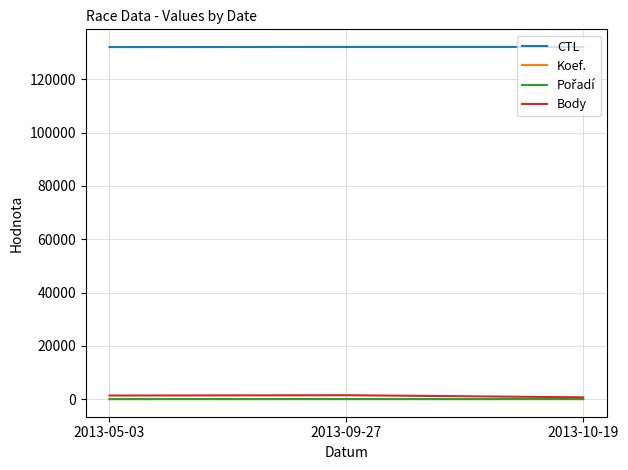

How many series are shown in this chart?

4